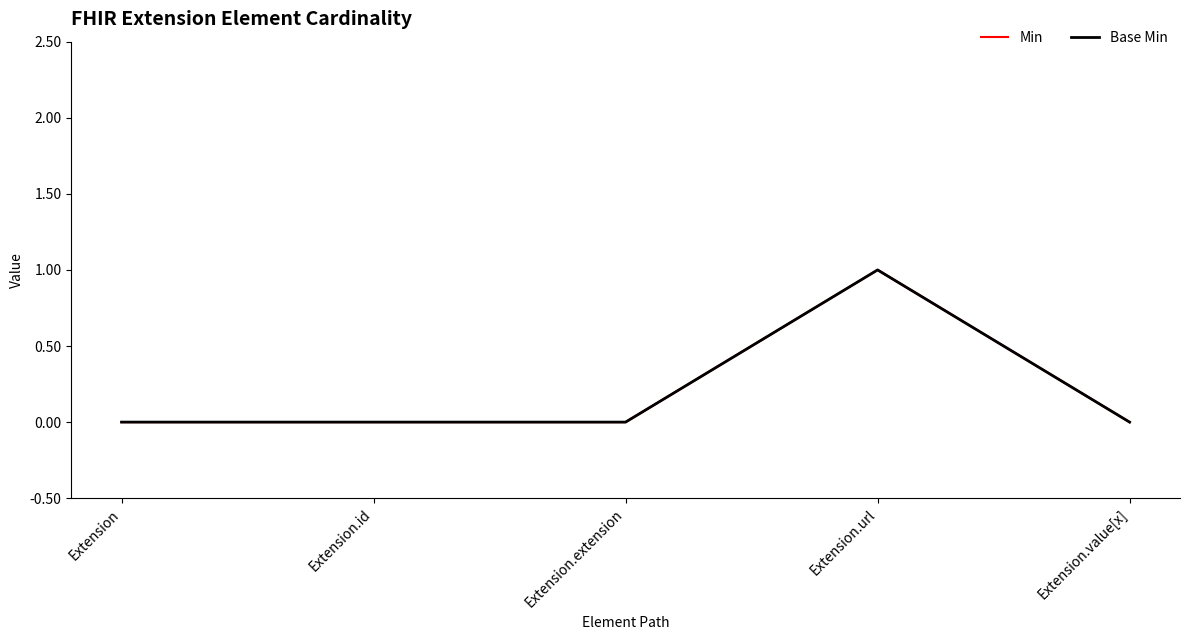

What is the sum of all Min values?

1